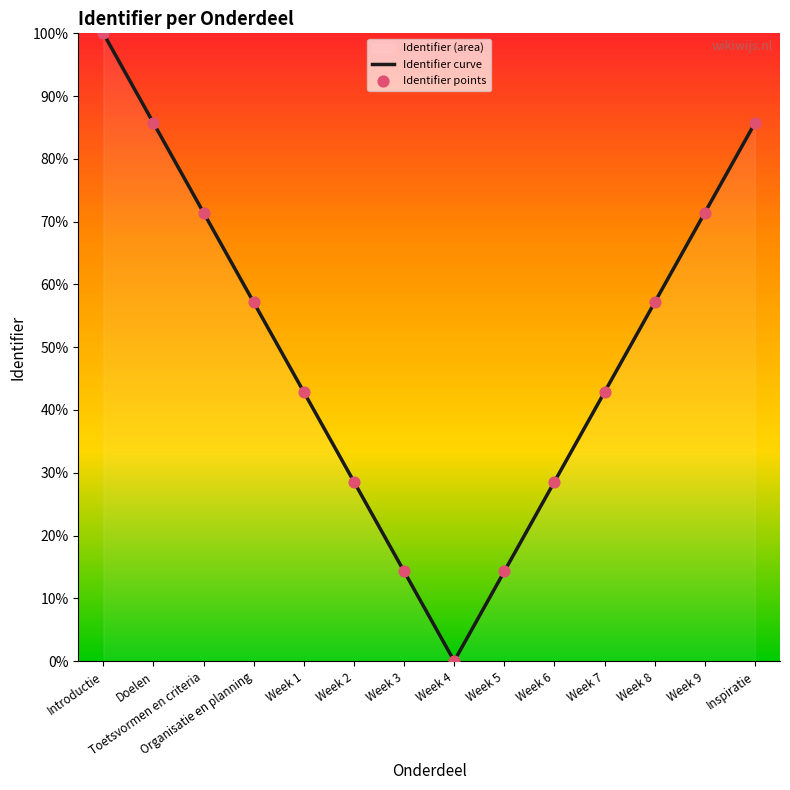

At which category is the sum across all series the highest?

Introductie